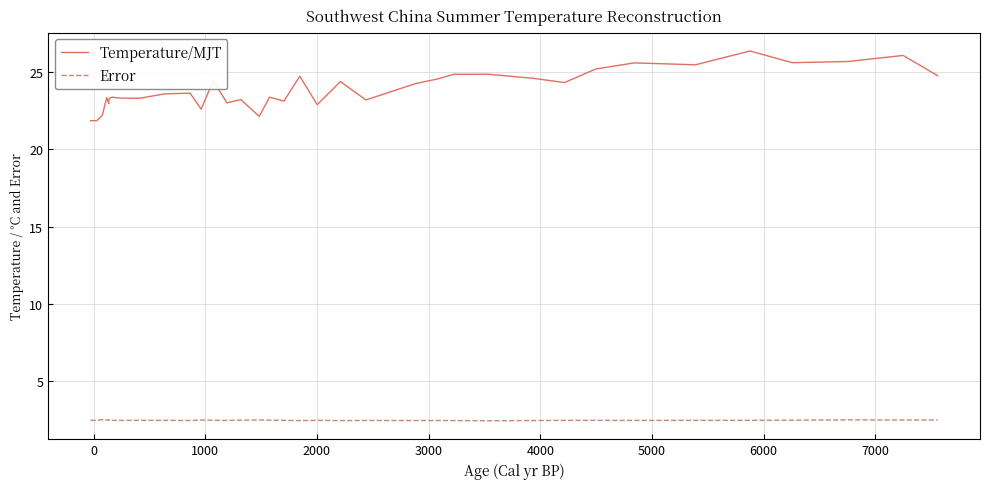

Does the chart have visible grid lines?

Yes